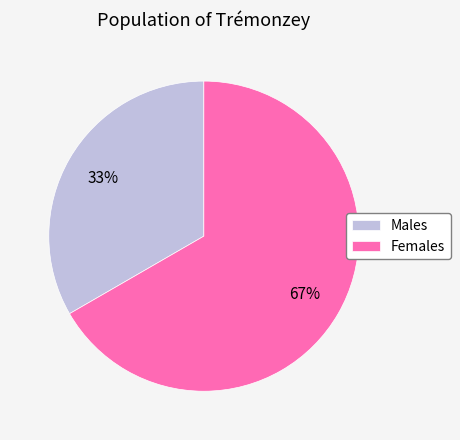

True or false: Males accounts for 33% of the total.

True